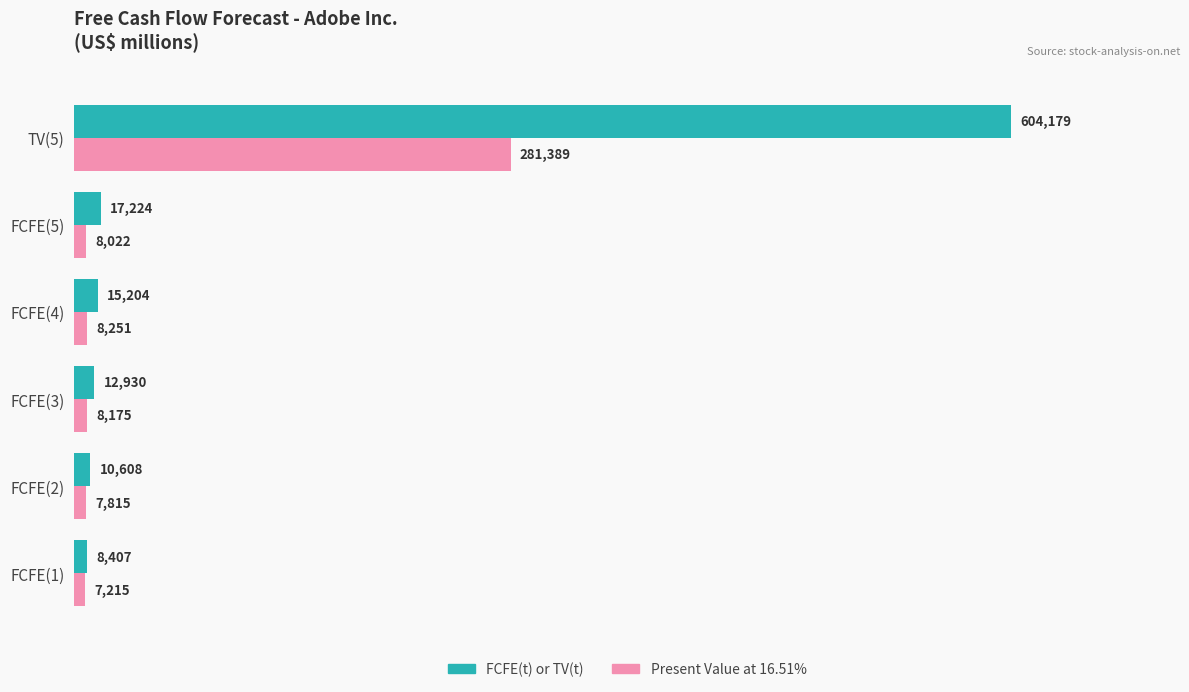

What is the minimum value for Present Value at 16.51%?

7215